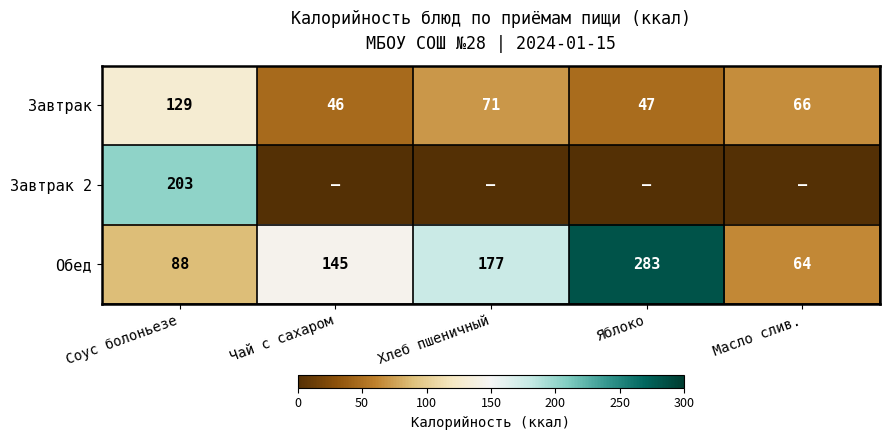

What is the spread (max minus min) of values at Чай с сахаром?

145